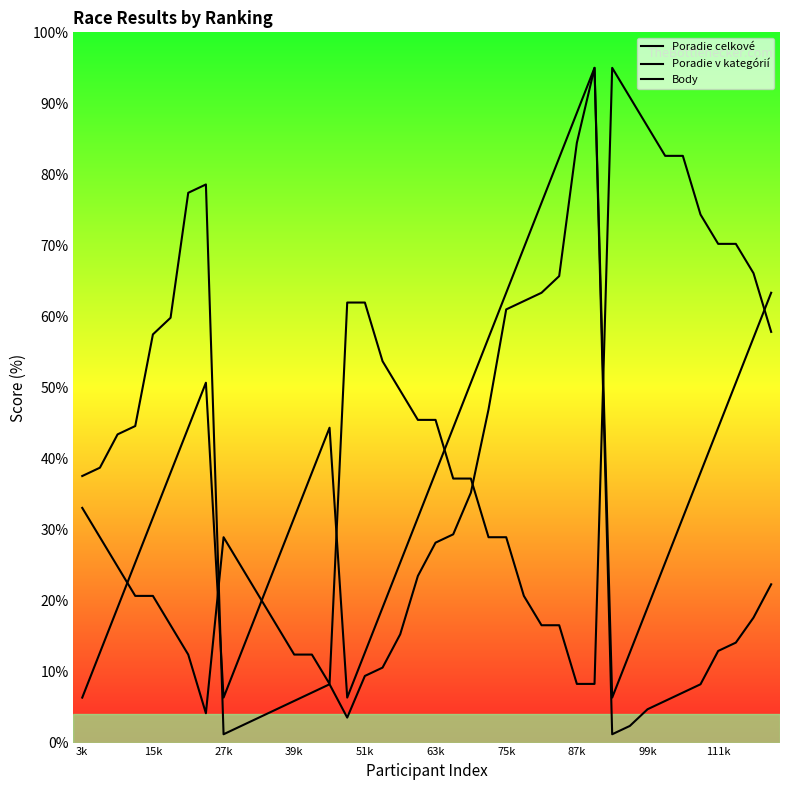

What is the lowest value of the Poradie v kategórií series?

6.3